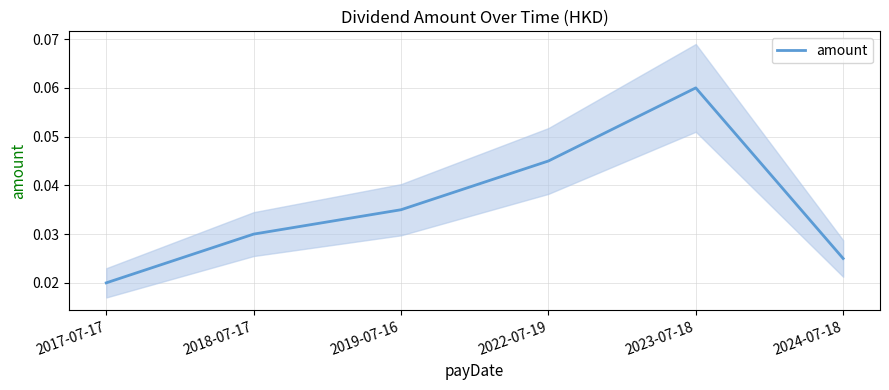

What position from the left is 2018-07-17?

2